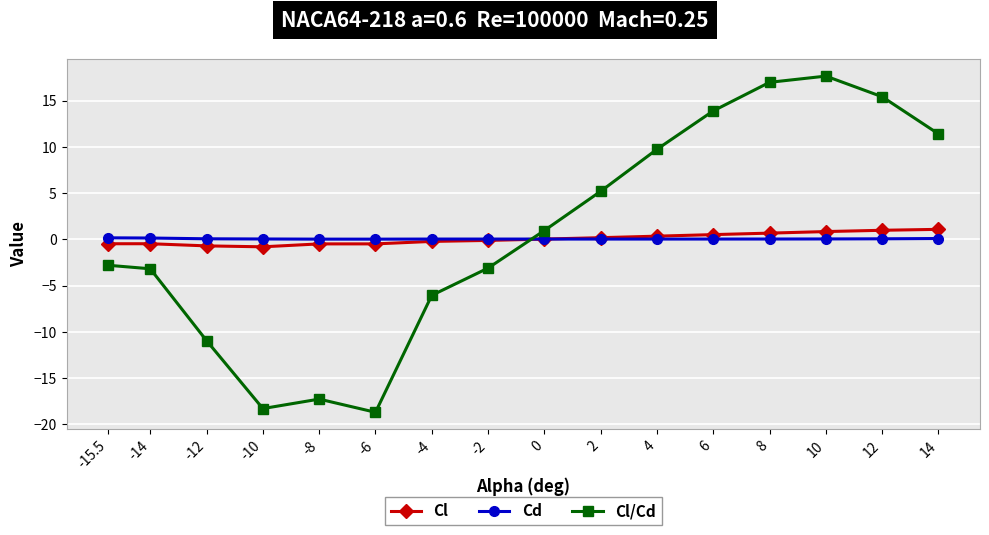

At which category does Cl/Cd reach its first local valley?

-10